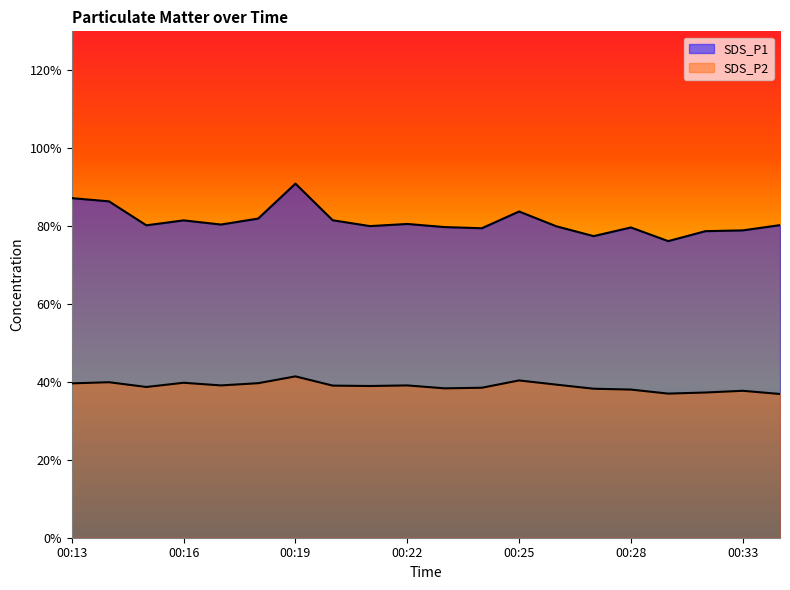

True or false: SDS_P2 and SDS_P1 intersect in this chart.

False